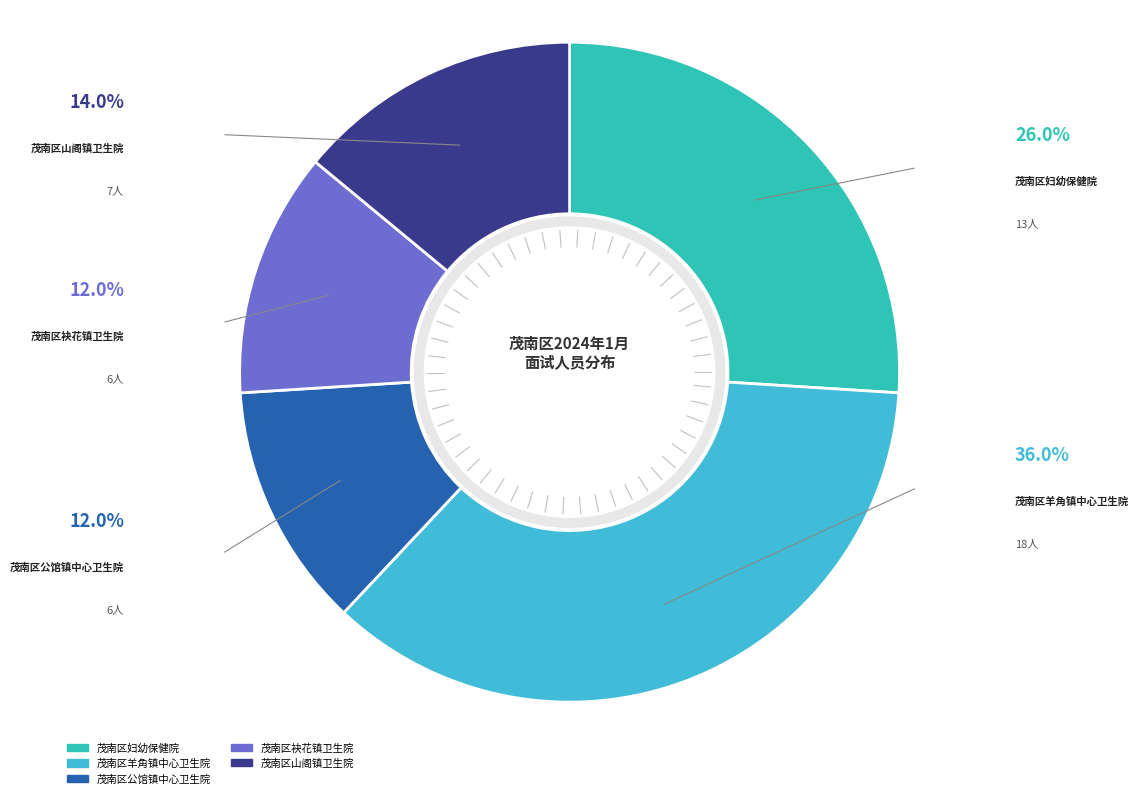

True or false: 茂南区公馆镇中心卫生院 accounts for 1% of the total.

False